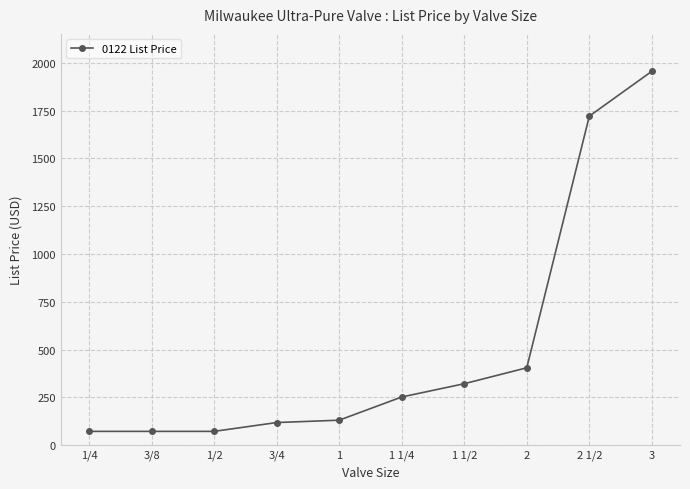

What is the change in value from 1 1/4 to 2?

+152.8